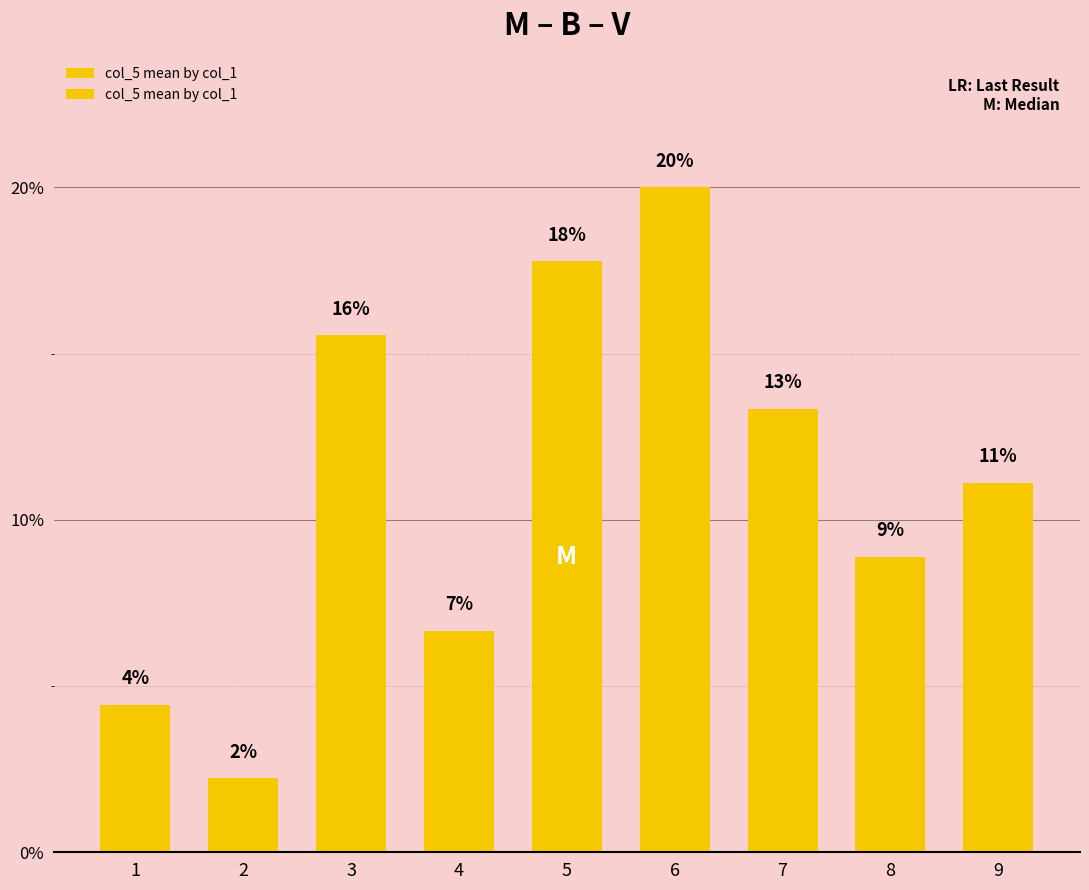

Rank the categories by value from highest to lowest.

6, 5, 3, 7, 9, 8, 4, 1, 2